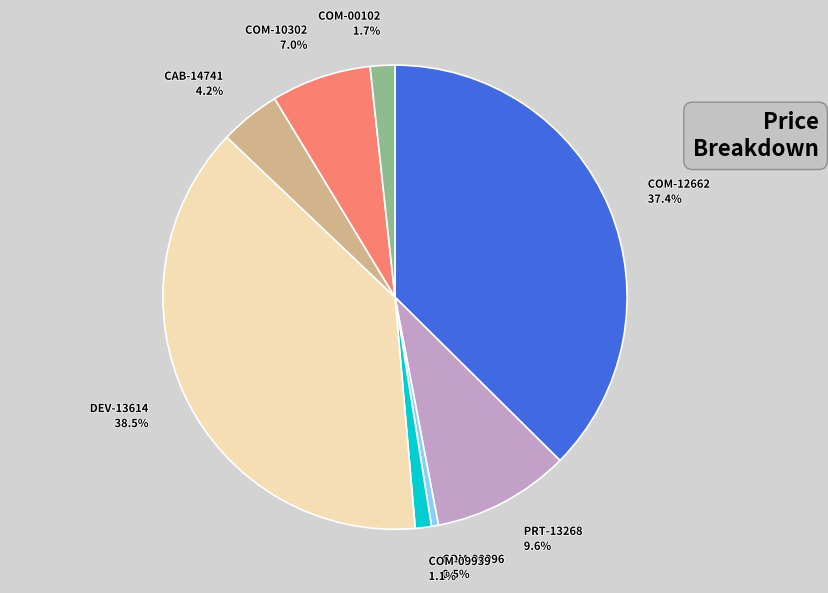

How many segments does this pie chart have?

8